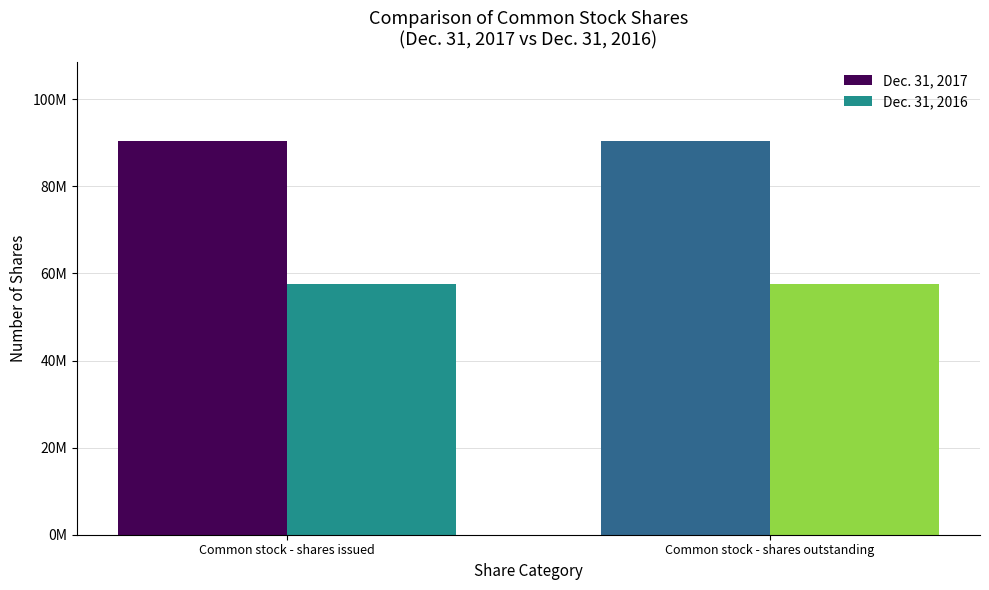

What are all the series names shown in the legend?

Dec. 31, 2017, Dec. 31, 2016